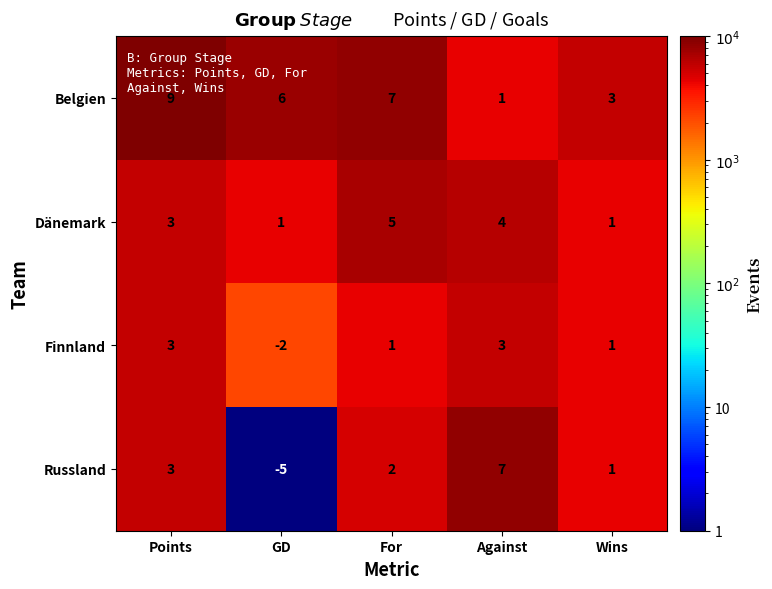

Rank the series by their maximum value, from highest to lowest.

Belgien, Russland, Dänemark, Finnland